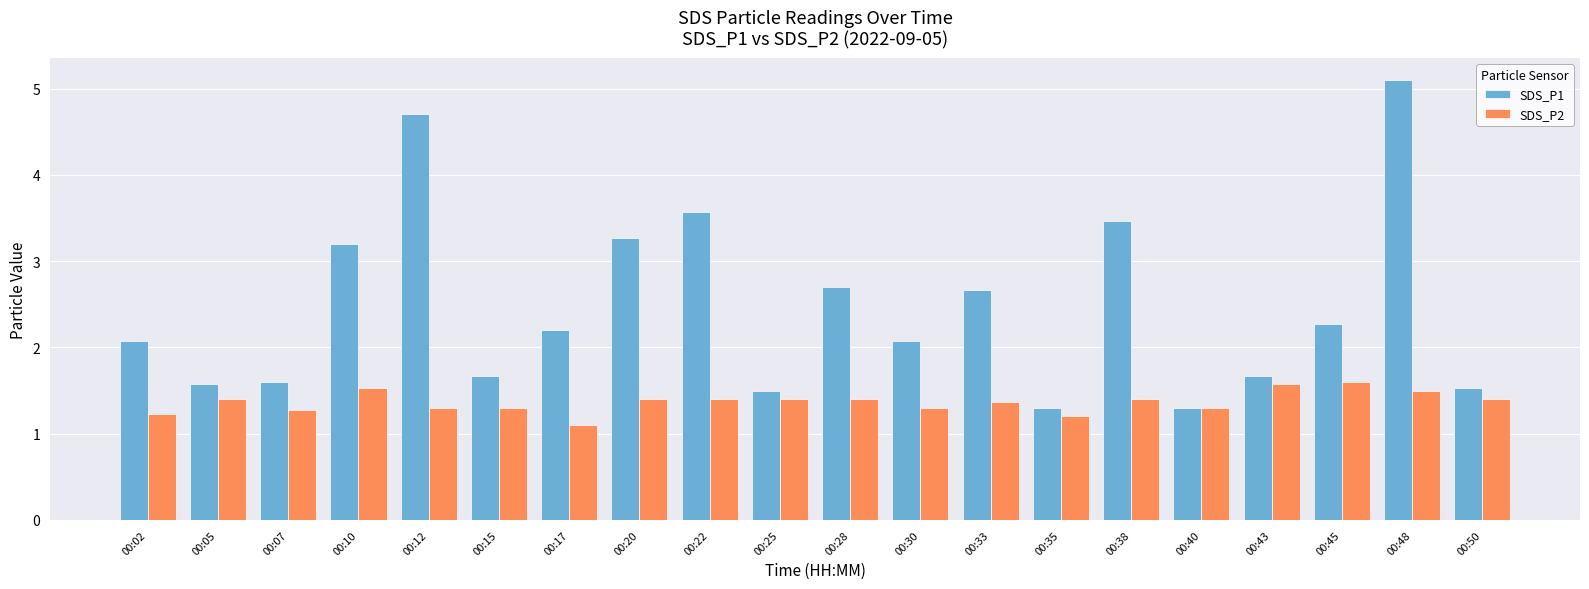

Rank the series by their maximum value, from lowest to highest.

SDS_P2, SDS_P1